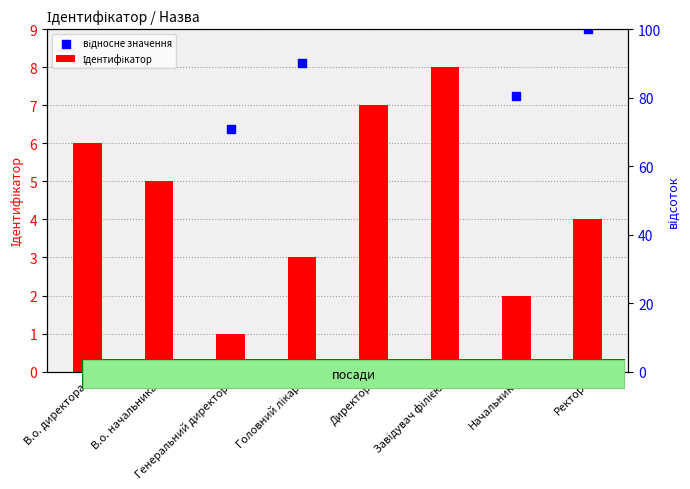

What are all the series names shown in the legend?

Ідентифікатор, відносне значення